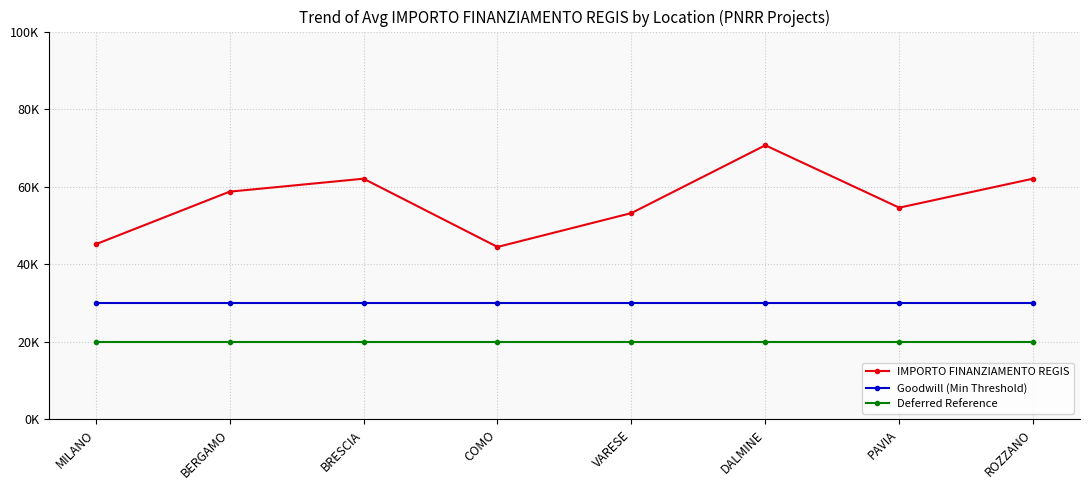

What is the minimum value for IMPORTO FINANZIAMENTO REGIS?

44447.0